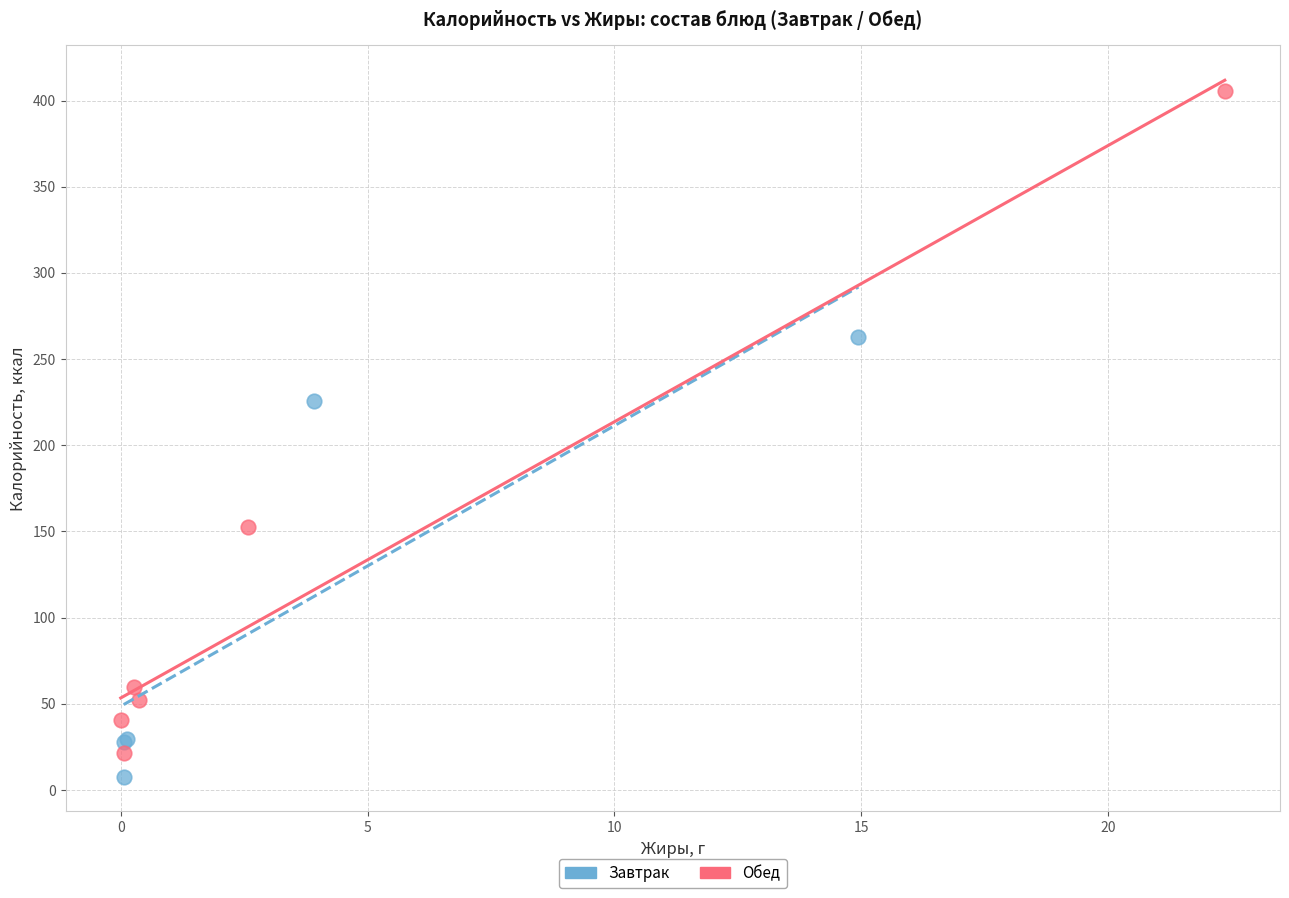

What are all the series names shown in the legend?

Завтрак, Обед